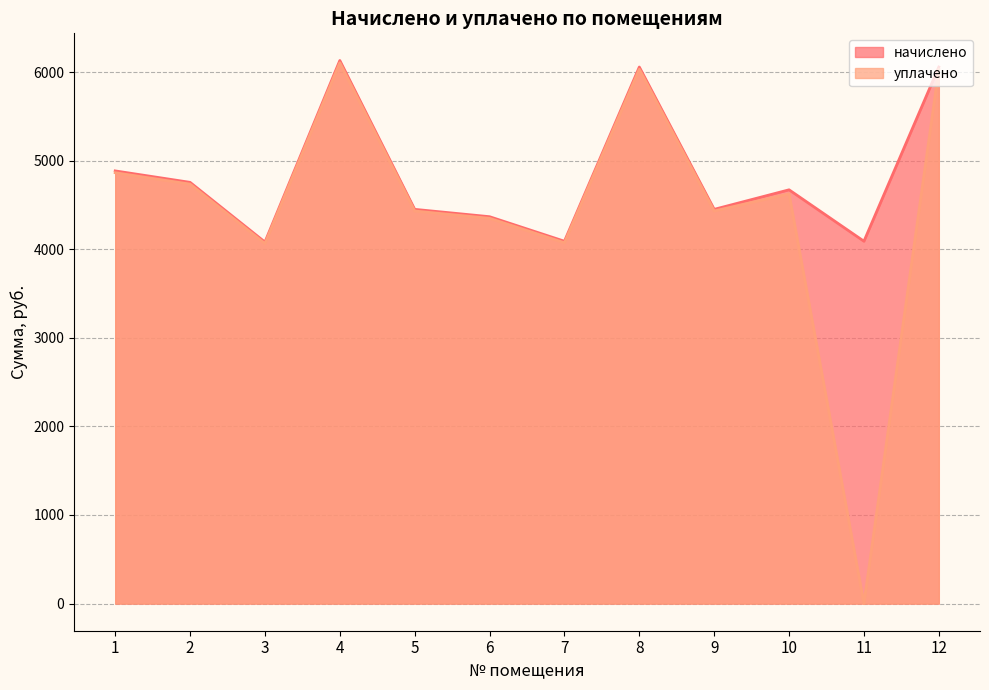

Reading right to left, list all the values displayed in this chart.

начислено: 6057.5	4090.7	4671.4	4450.8	6057.5	4090.7	4367.7	4450.8	6131.3	4081.4	4755.5	4884.8
уплачено: 6031.9	0.0	4626.5	4432.0	6031.9	4073.4	4349.2	4432.0	6105.4	4064.2	4735.4	4864.1